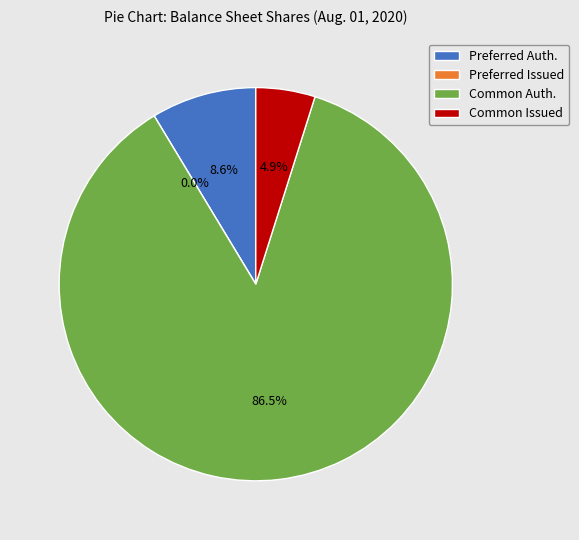

How many slices are in this pie chart?

4